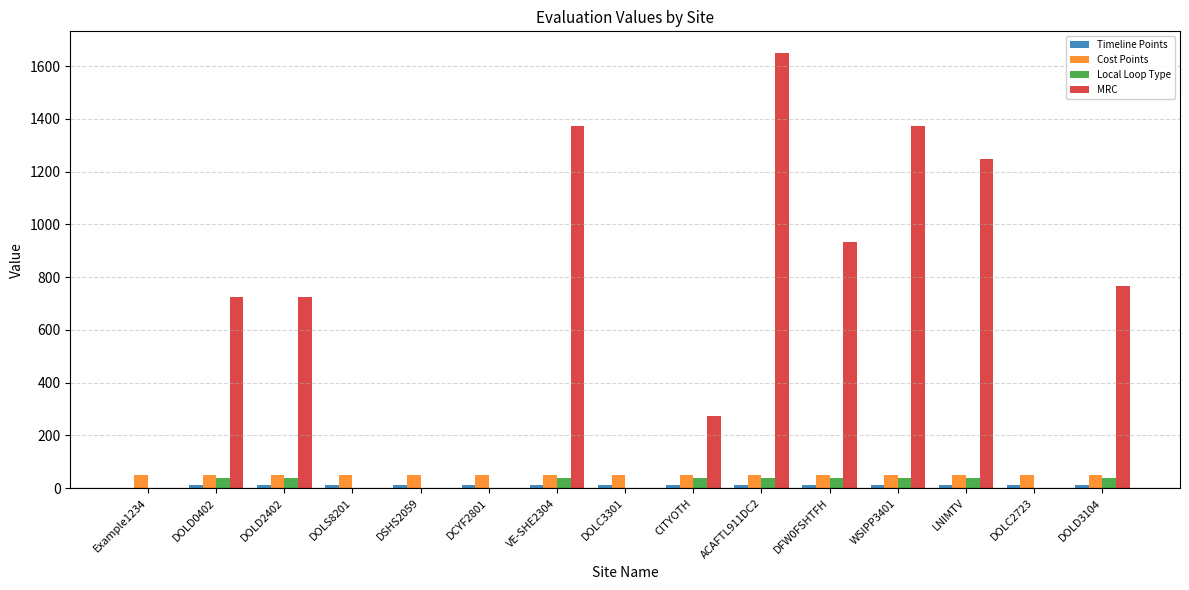

At which category is the sum across all series the highest?

ACAFTL911DC2